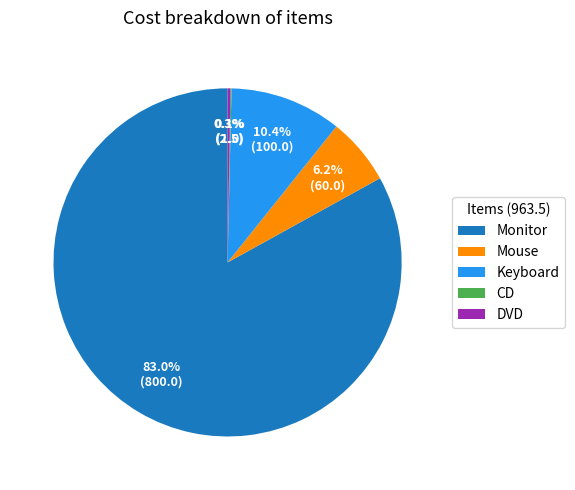

How much of the chart is everything except Monitor?

17.0%